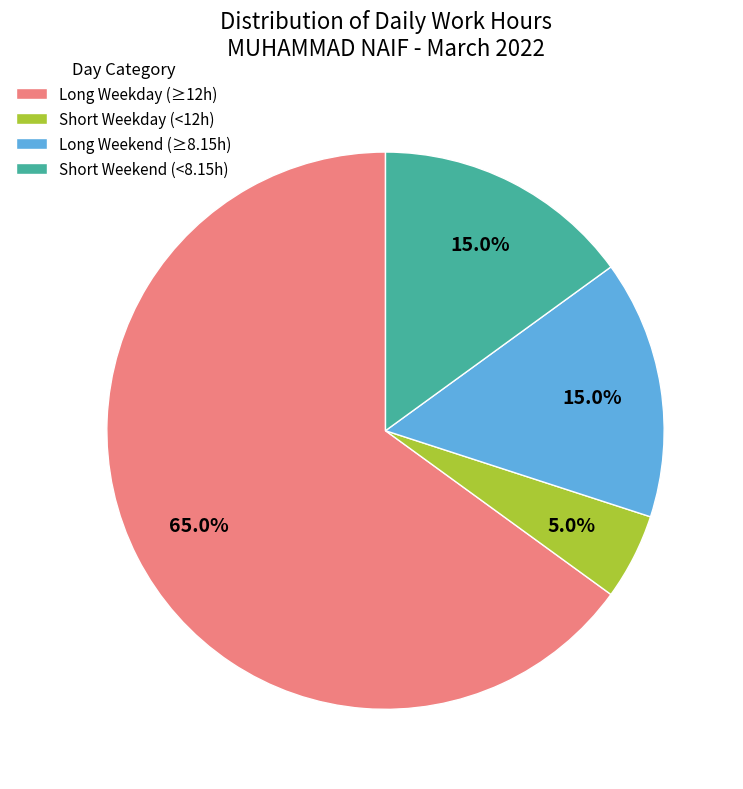

How many slices are in this pie chart?

4